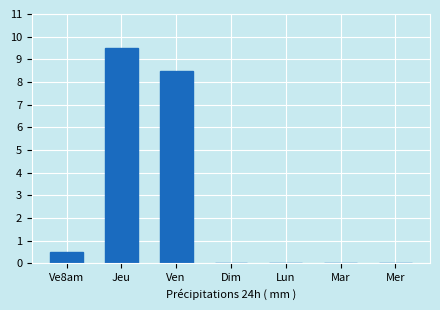

Reading left to right, extract all data points from this chart.

0.5	9.5	8.5	0.0	0.0	0.0	0.0